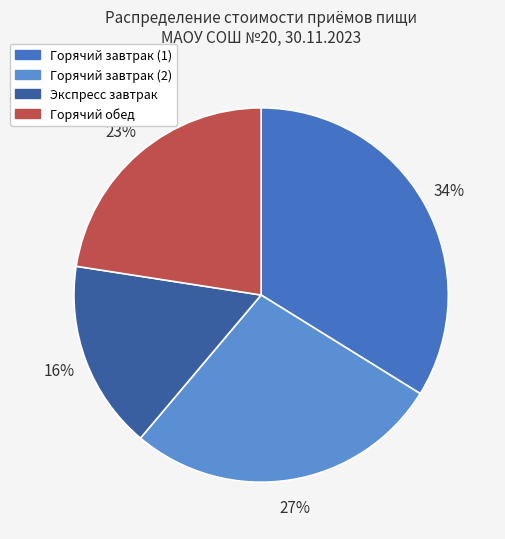

Is Экспресс завтрак the majority of the pie?

No